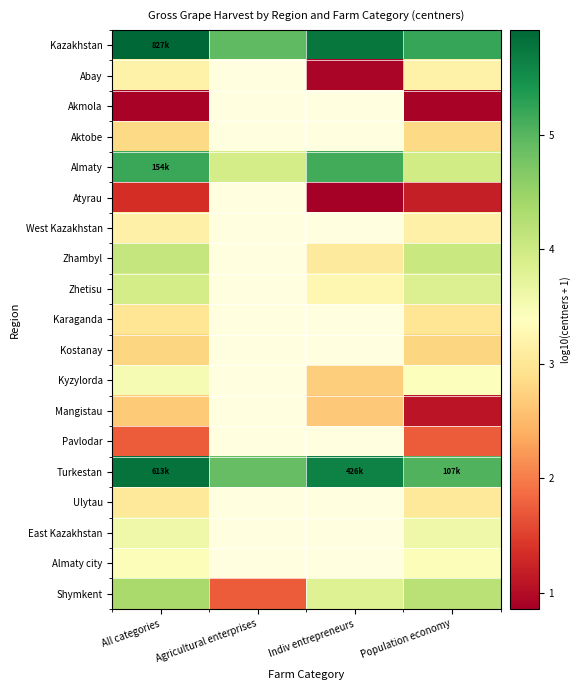

Is it true that Almaty equals 7.2 at All categories?

False